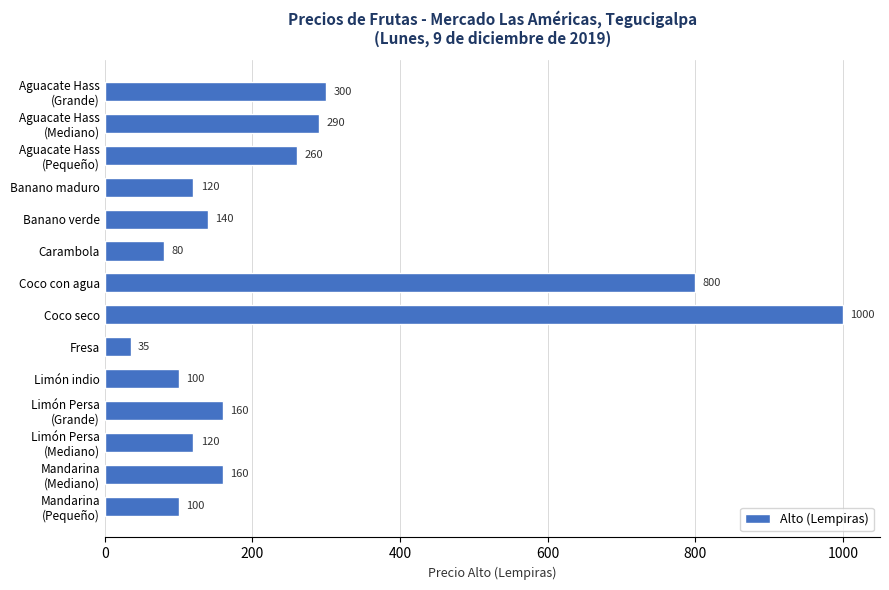

Between Coco seco and Banano verde, which is larger?

Coco seco